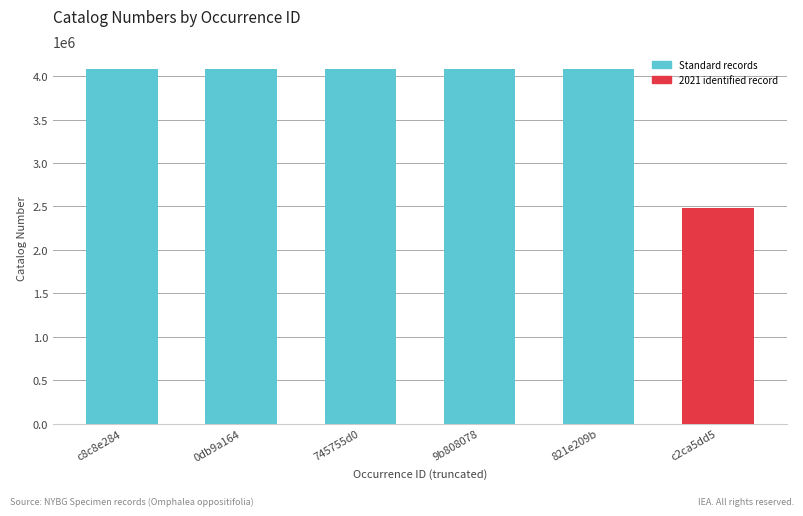

The chart shows a value of 1652889 at c8c8e284. True or false?

False